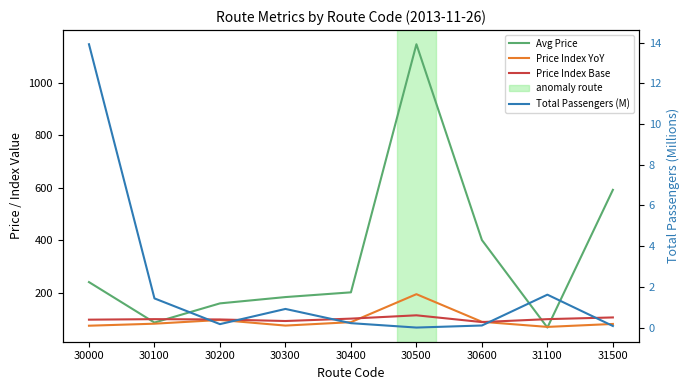

How many data points in Price Index YoY are above 82?

5